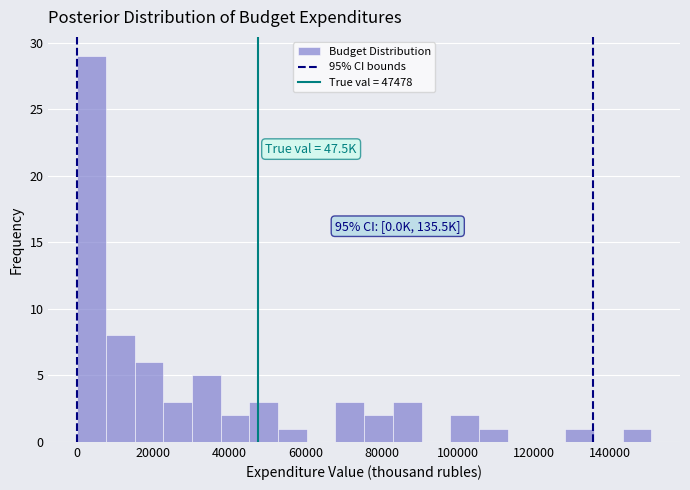

Read against the x-axis, roughly where is the centre of the tallest bar?

4000